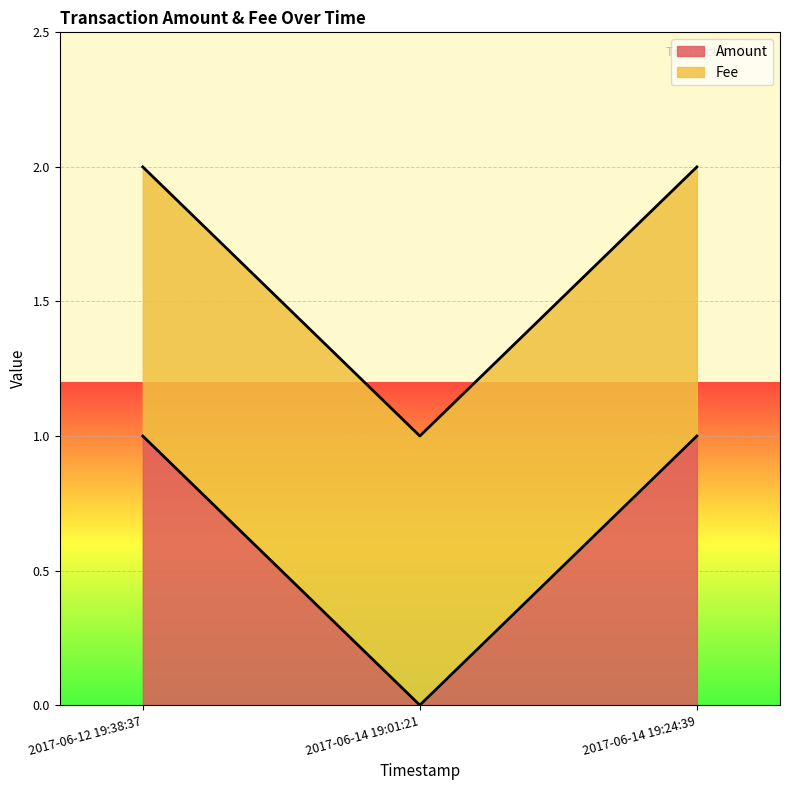

How many values in the Amount series are below 1?

1